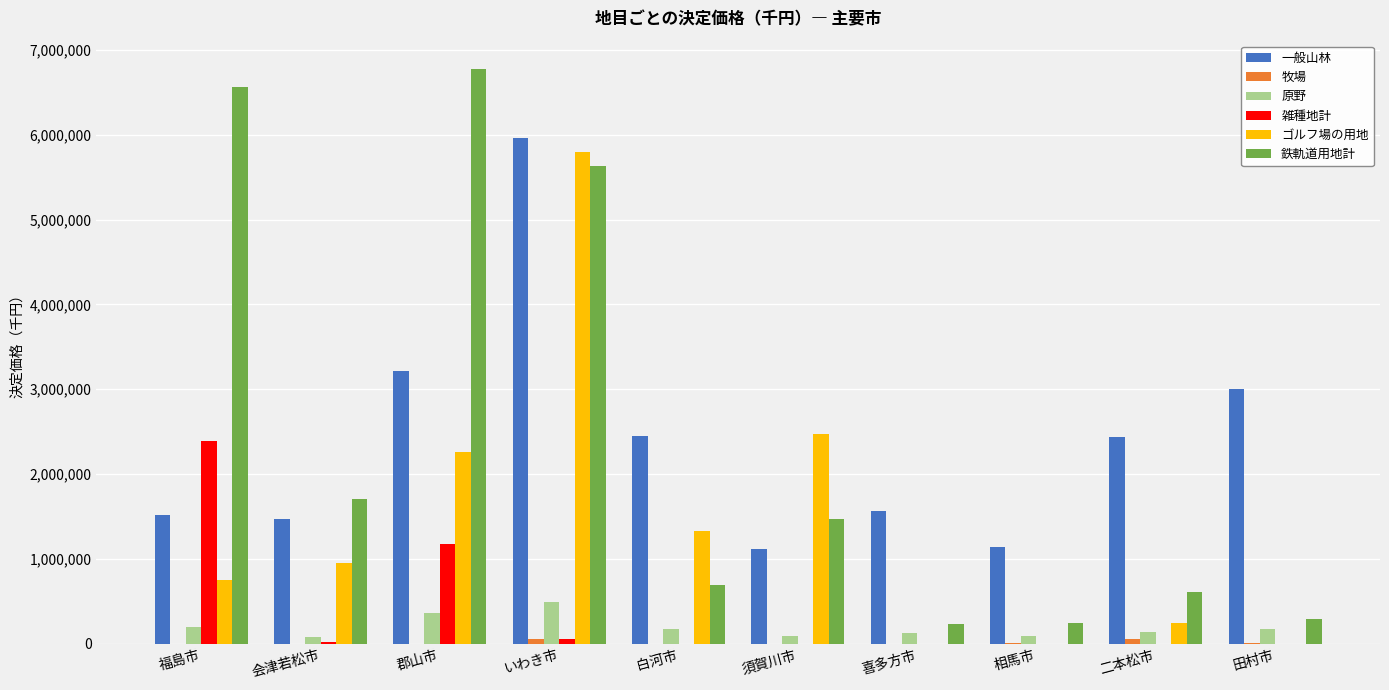

At which category is the sum across all series the highest?

いわき市